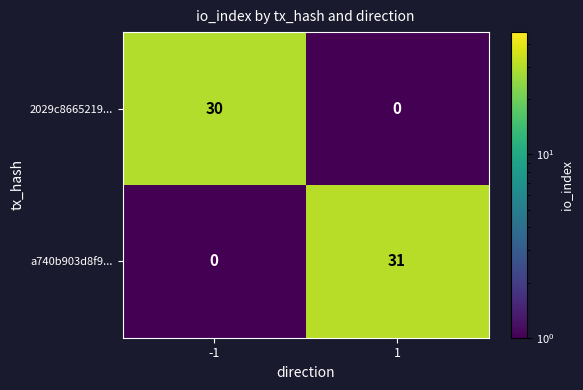

What is the minimum value shown in the chart?

0